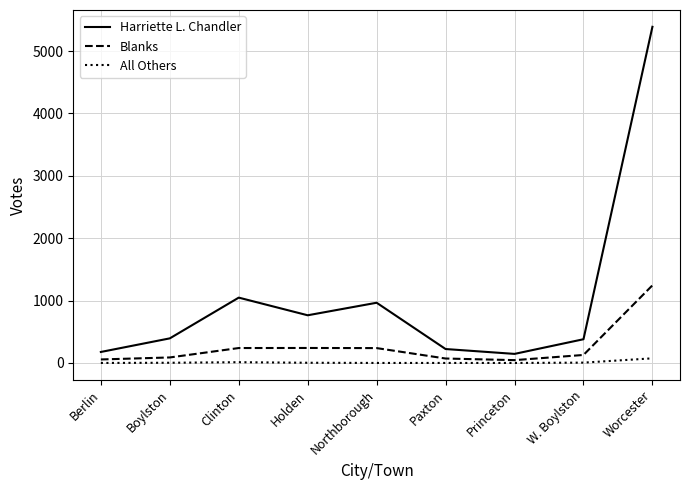

Which series has the largest total across all categories?

Harriette L. Chandler